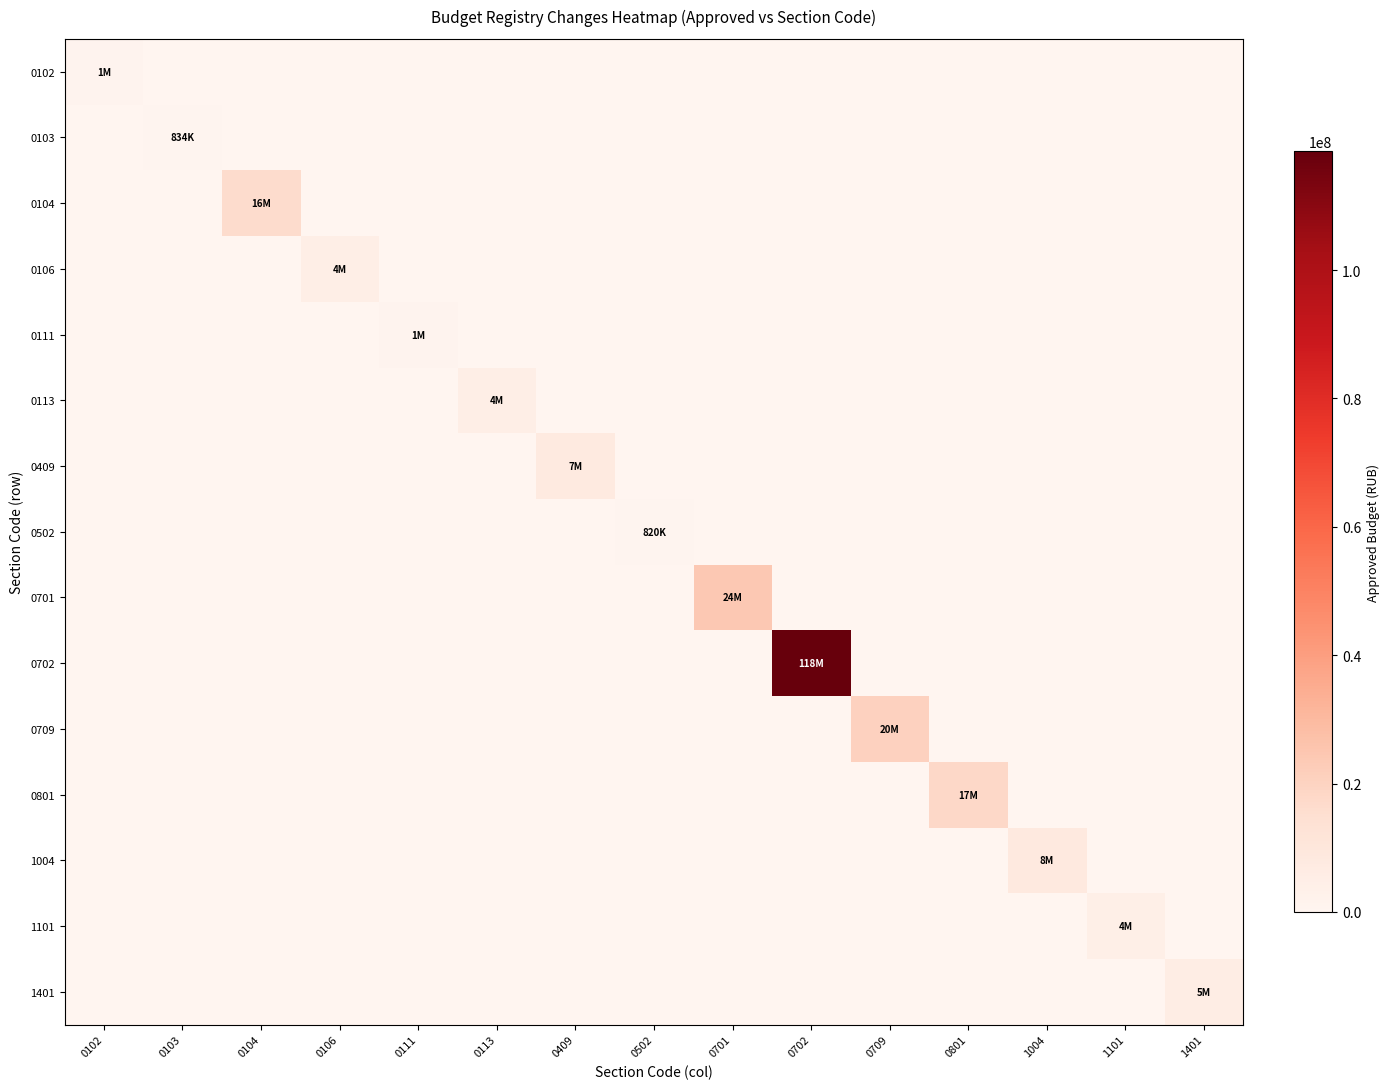

Which series has the largest range (max minus min)?

0702